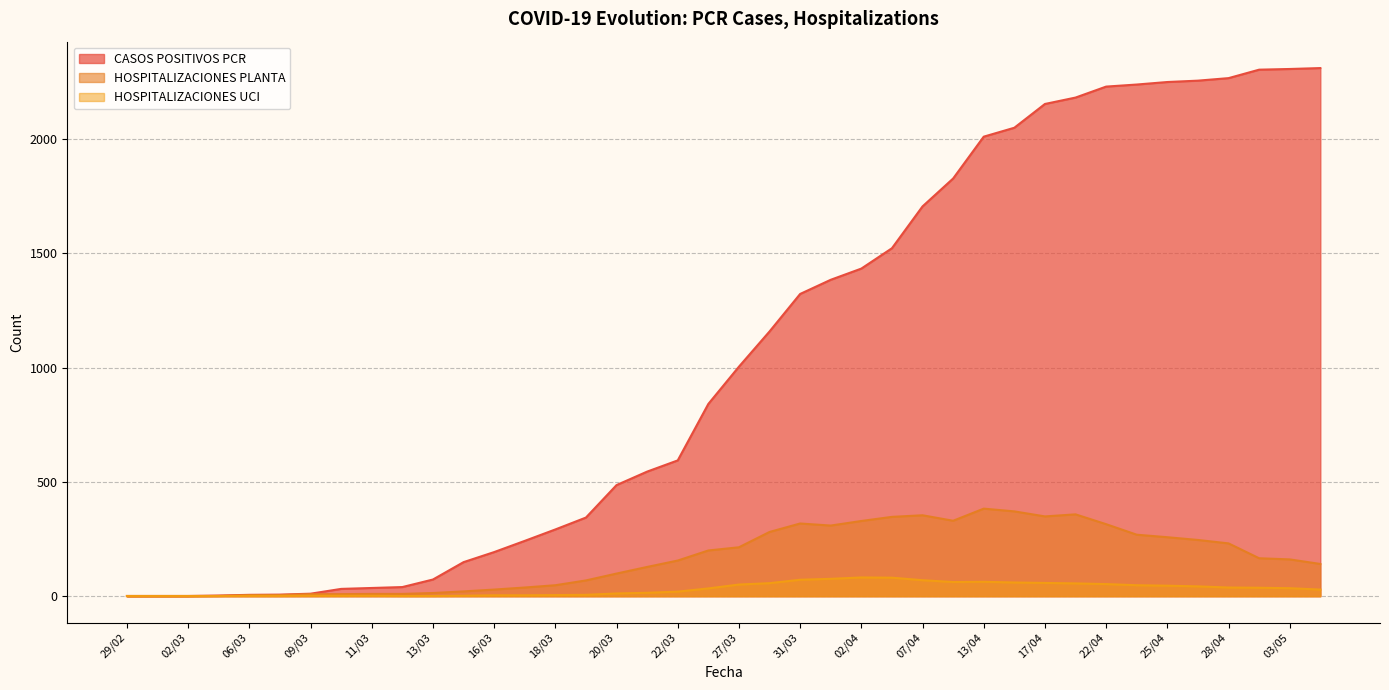

Rank the categories by CASOS POSITIVOS PCR value from lowest to highest.

29/02, 01/03, 02/03, 04/03, 06/03, 07/03, 09/03, 10/03, 11/03, 12/03, 13/03, 15/03, 16/03, 17/03, 18/03, 19/03, 20/03, 21/03, 22/03, 25/03, 27/03, 29/03, 31/03, 01/04, 02/04, 03/04, 07/04, 10/04, 13/04, 14/04, 17/04, 19/04, 22/04, 24/04, 25/04, 27/04, 28/04, 01/05, 03/05, 05/05